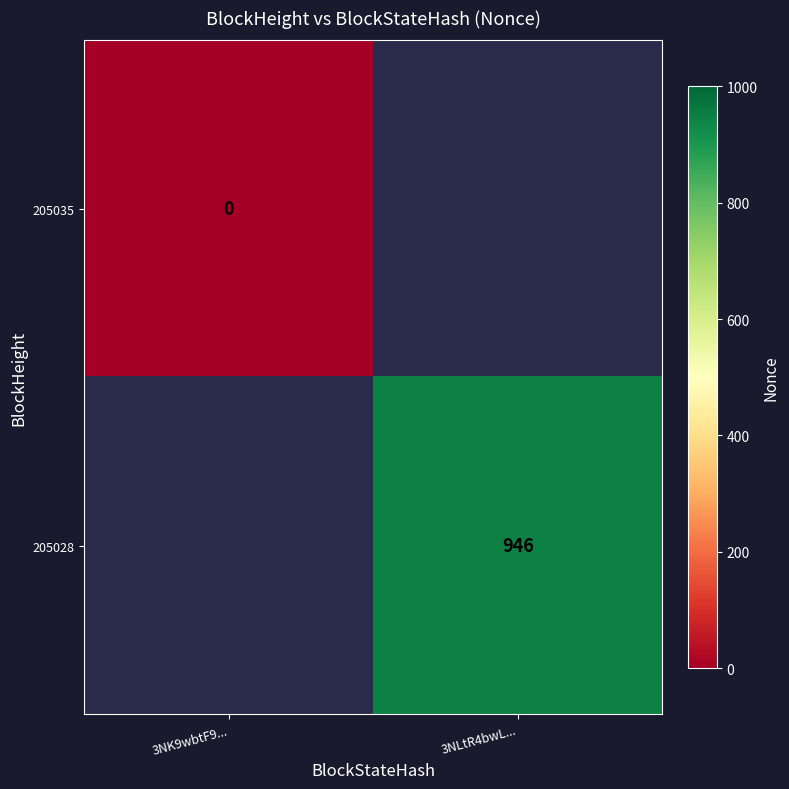

At how many categories does at least one series exceed 209?

1